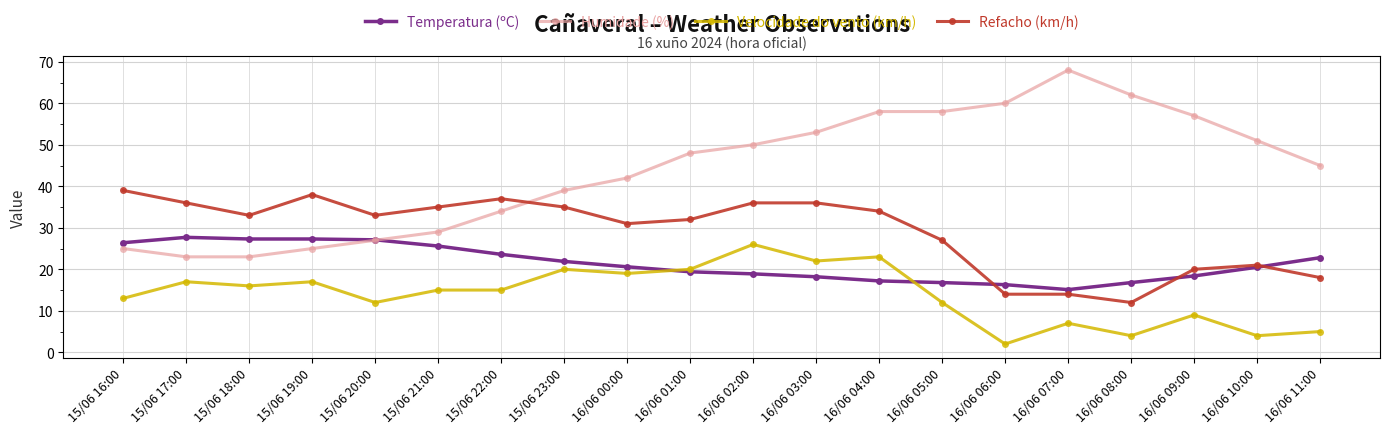

True or false: Humidade (%) has more than 0 interior local peaks.

True